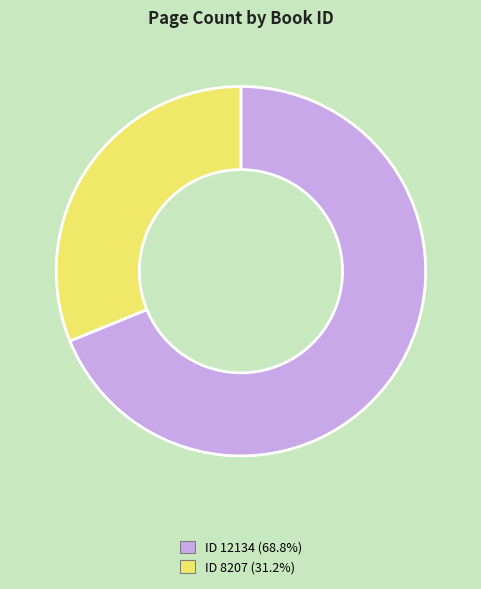

Does any single category account for the majority?

Yes